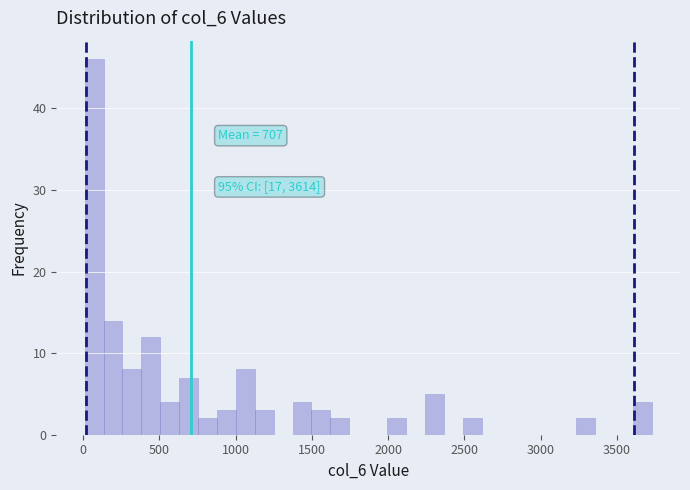

Around what value on the x-axis is the tallest bar? Give the approximate position of its centre, as read against the axis.

50